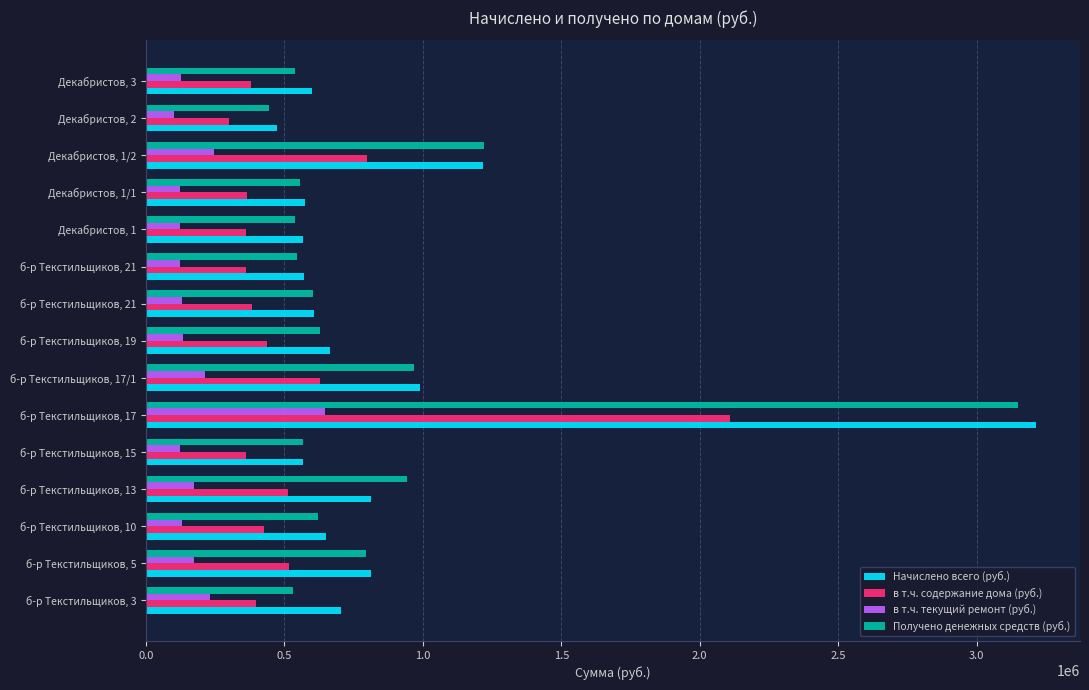

At how many categories does at least one series exceed 600743?

9